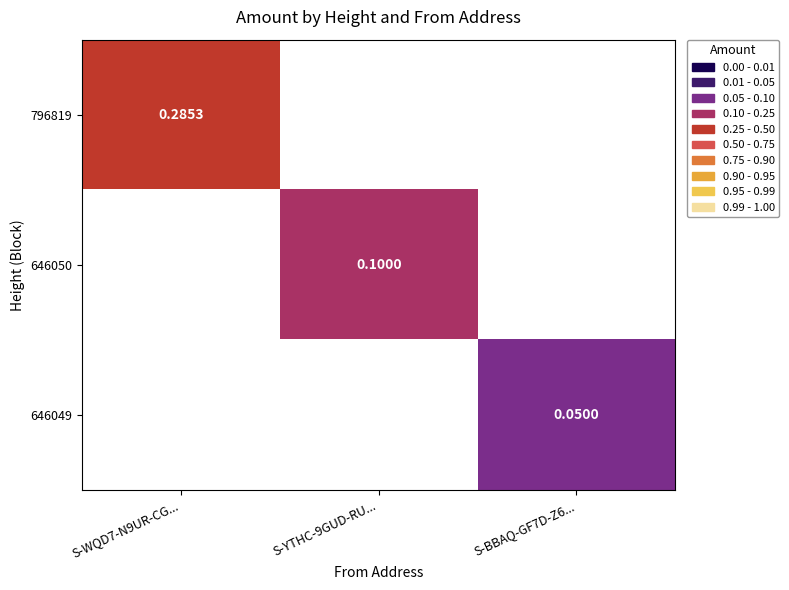

List the series in order of their peak value, highest first.

796819, 646050, 646049